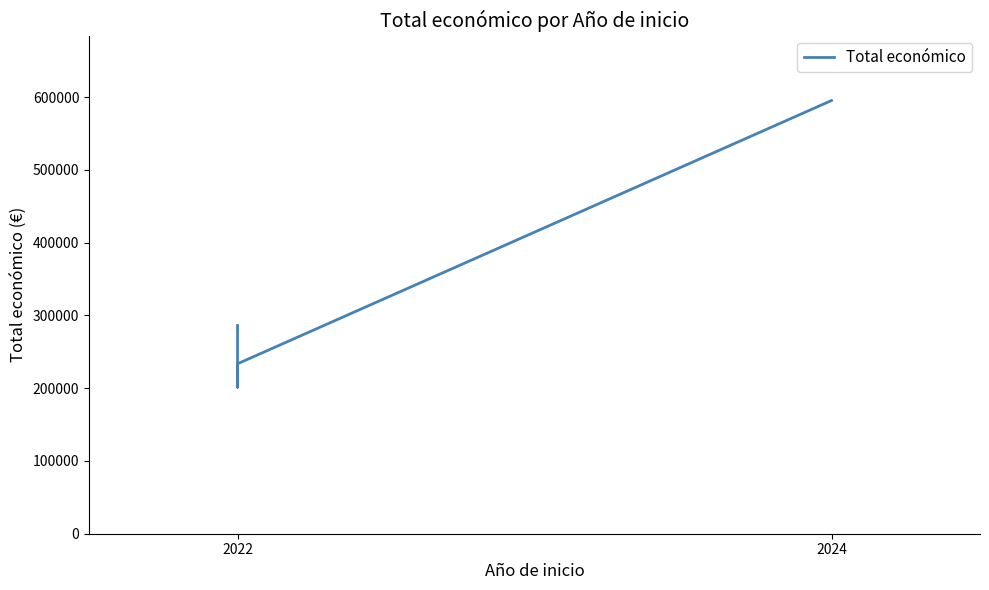

What is the sum of all values?

1316050